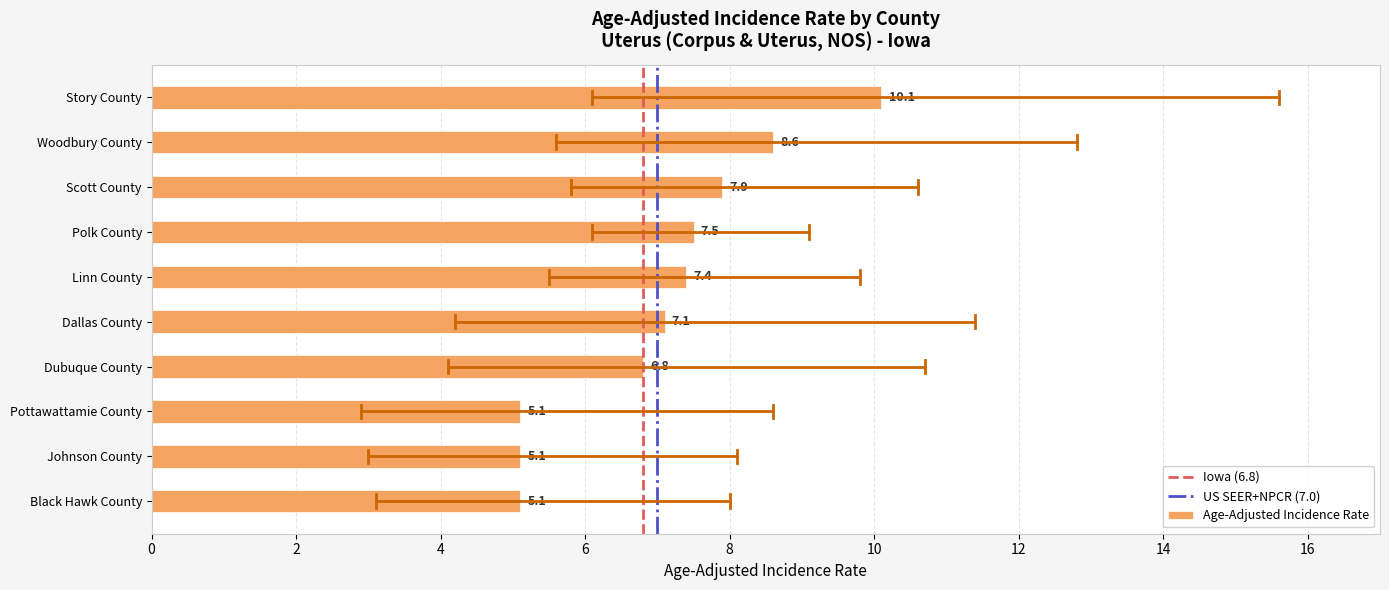

At which label is the value closest to 7?

Dallas County